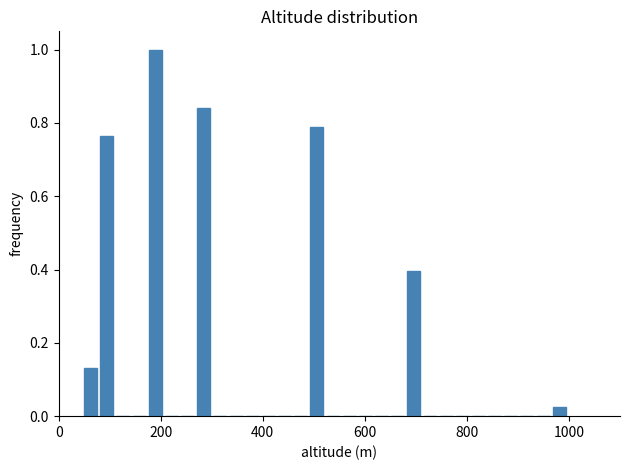

Around what value on the x-axis is the tallest bar? Give the approximate position of its centre, as read against the axis.

180